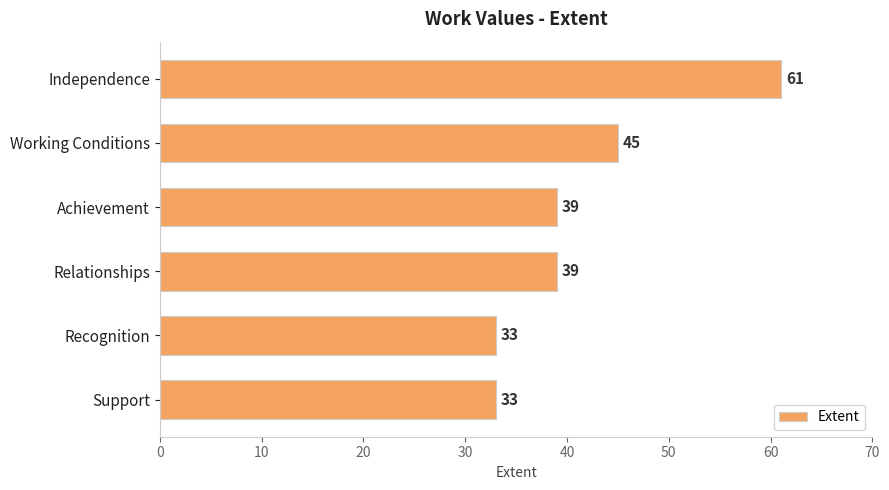

What is the label of the 3rd bar from the top?

Achievement